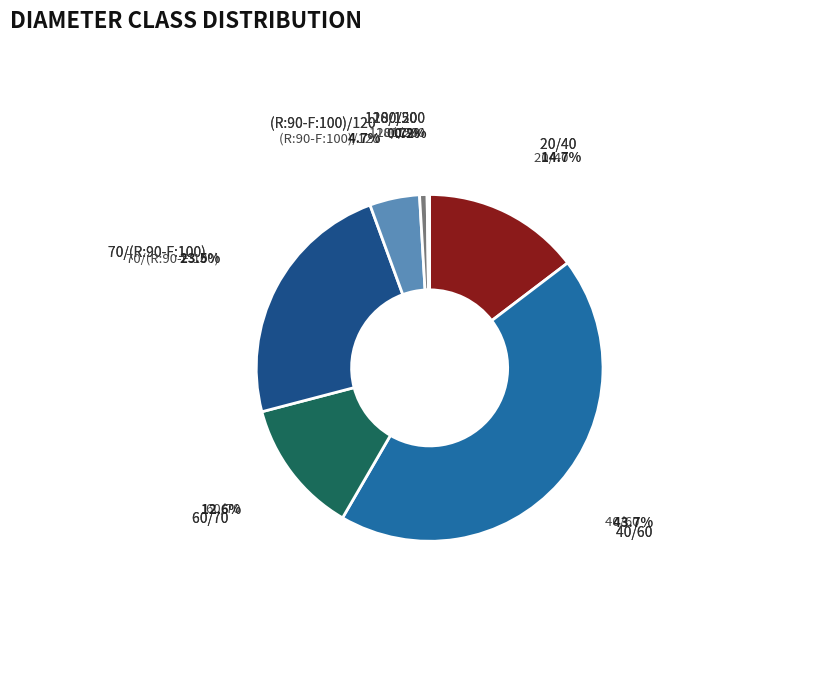

Between 40/60 and 20/40, which is larger?

40/60